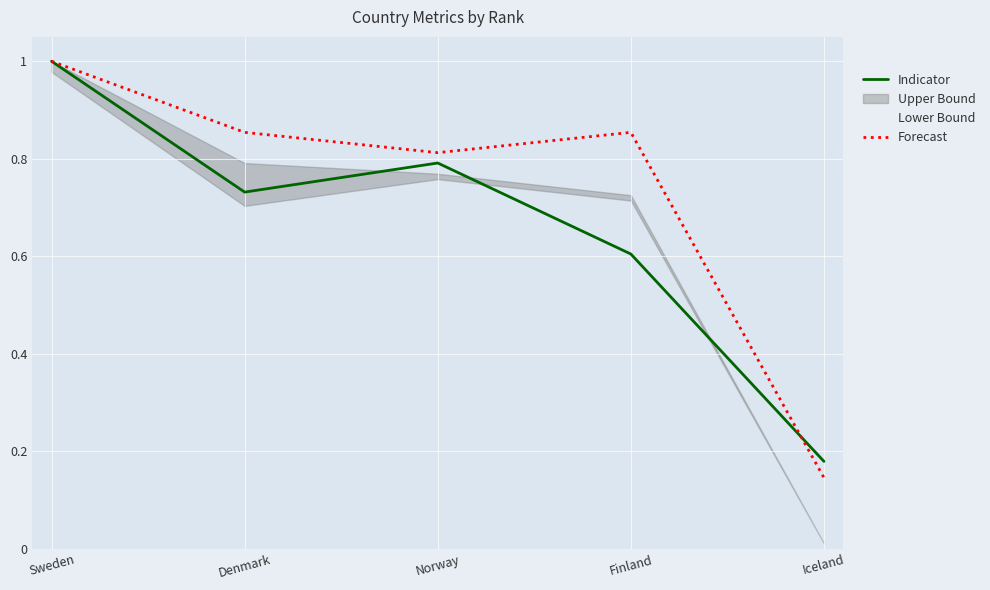

The value of Indicator at Finland is 0.2. True or false?

False